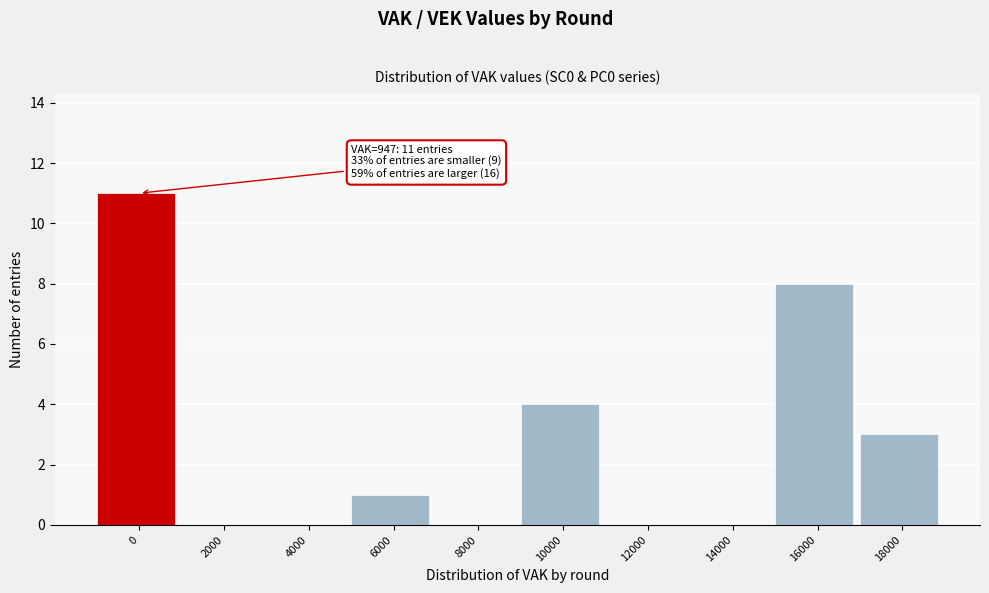

Reading left to right, transcribe all the data shown in this chart.

0=11	2000=0	4000=0	6000=1	8000=0	10000=4	12000=0	14000=0	16000=8	18000=3